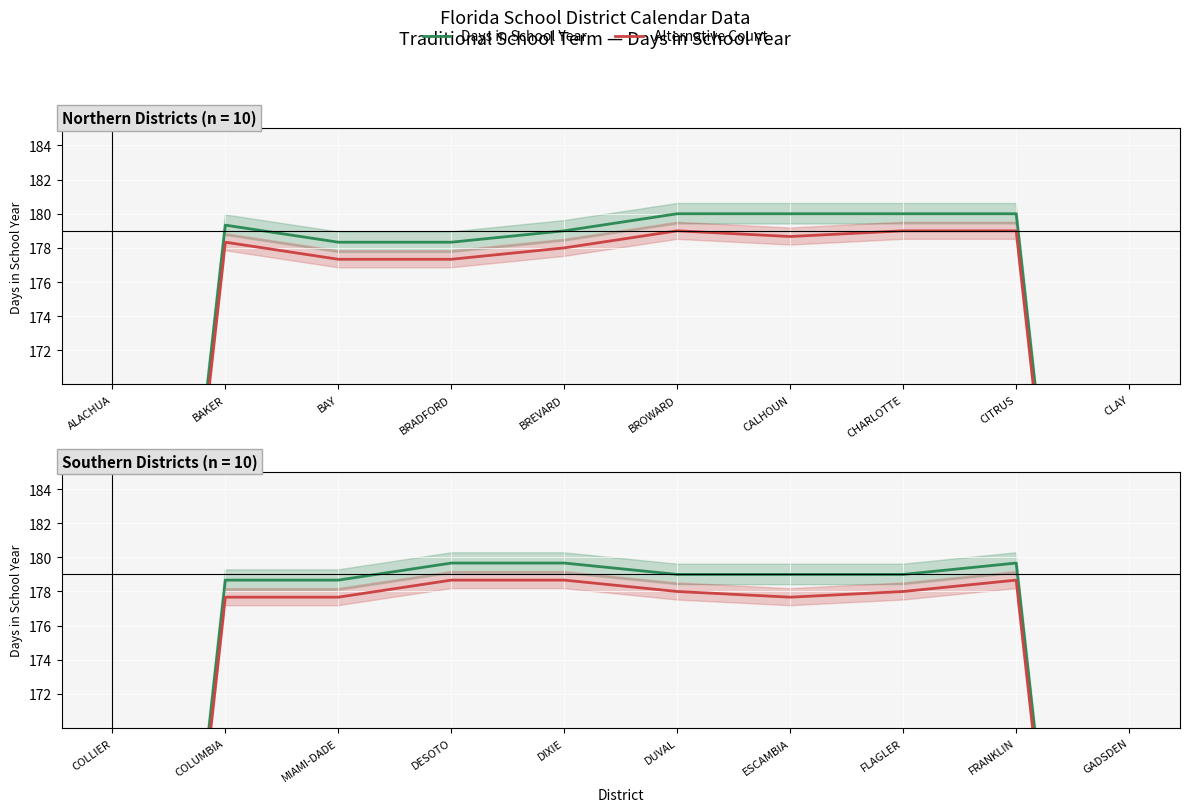

What is the difference between the second highest and minimum values in the Alternative Count series?

60.7